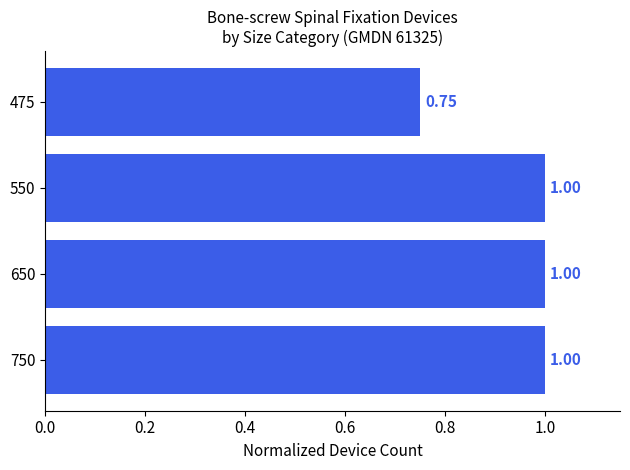

What is the sum of all values?

3.8